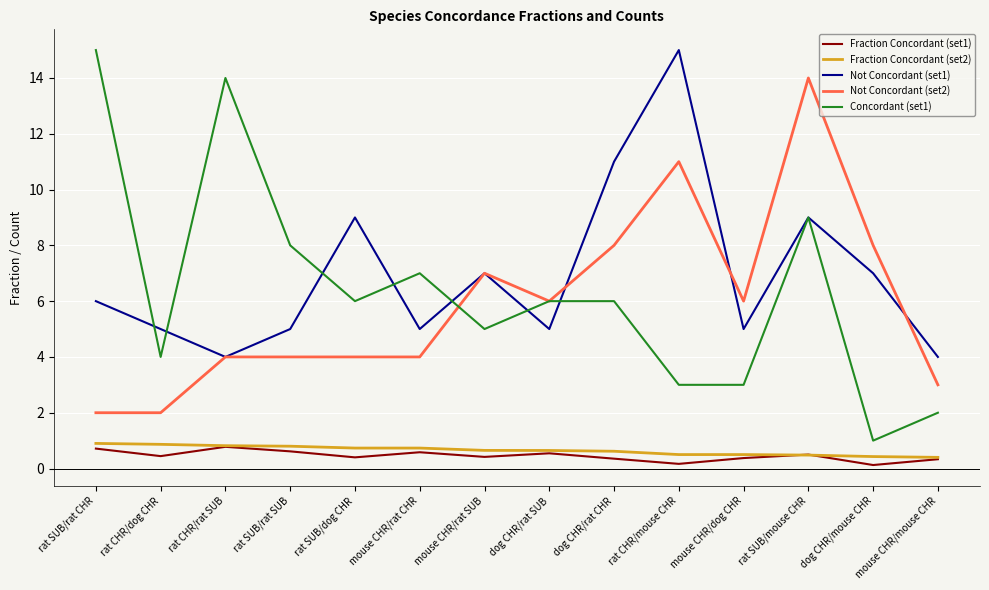

What is the difference between the highest and lowest values at rat CHR/mouse CHR?

14.8